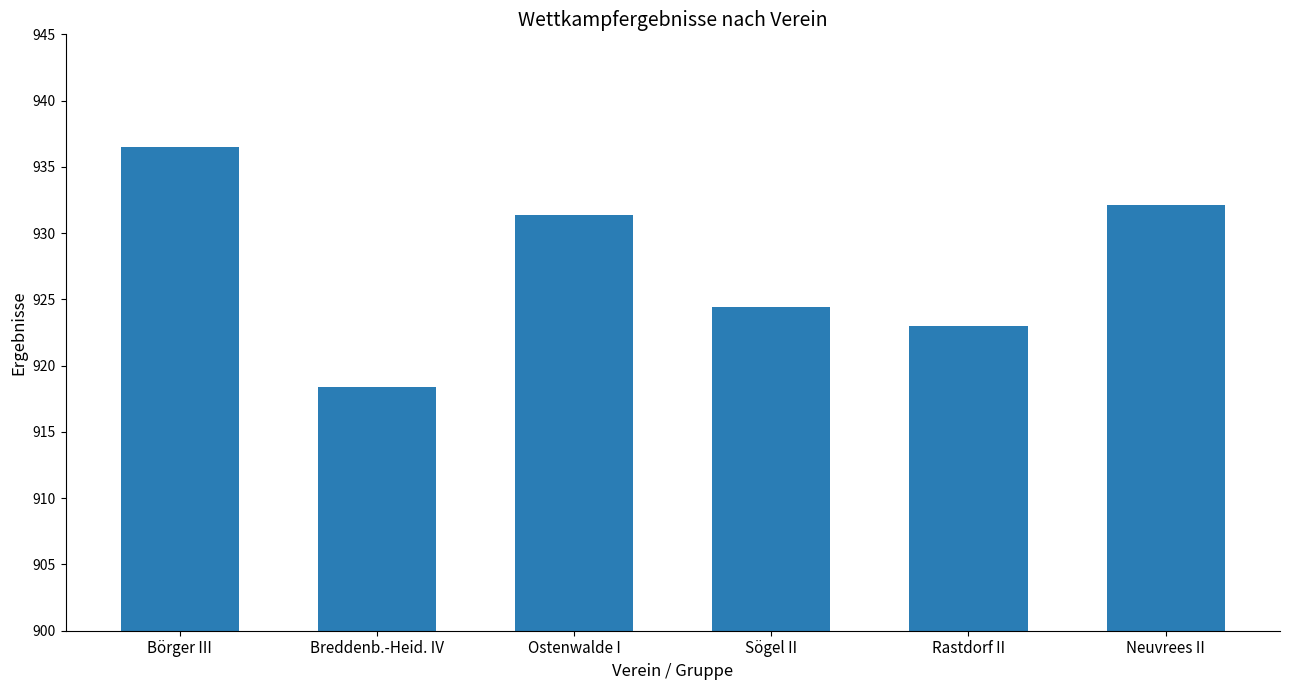

Which label corresponds to the largest value in the chart?

Börger III